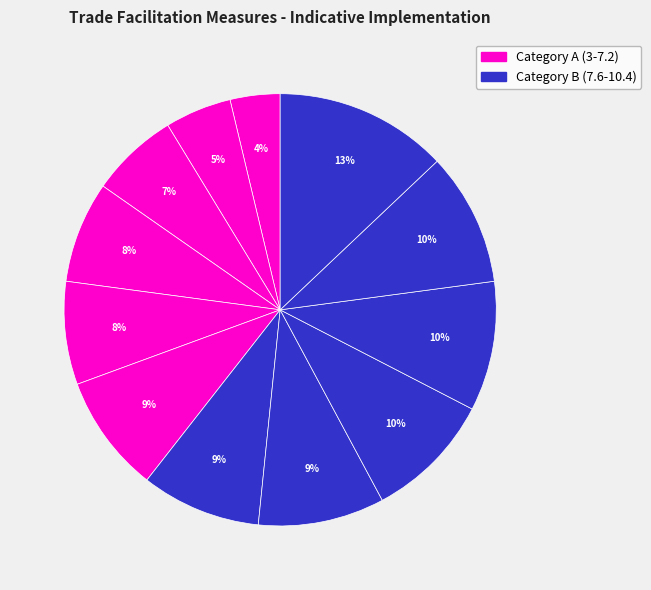

How many segments does this pie chart have?

12